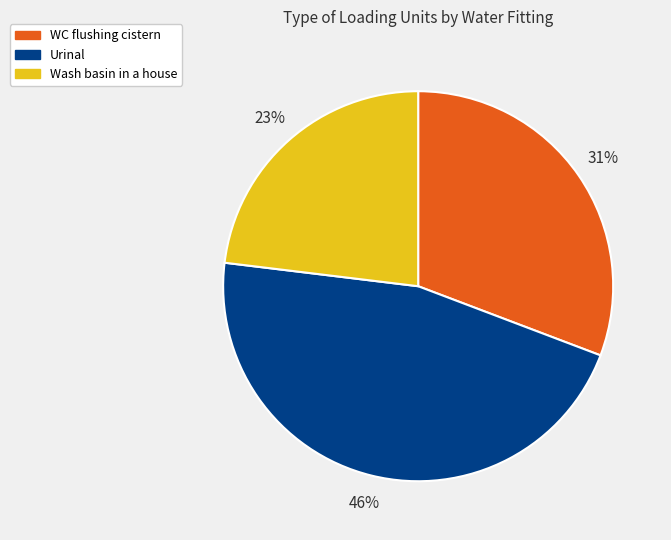

Does Urinal account for over 50% of the chart?

No